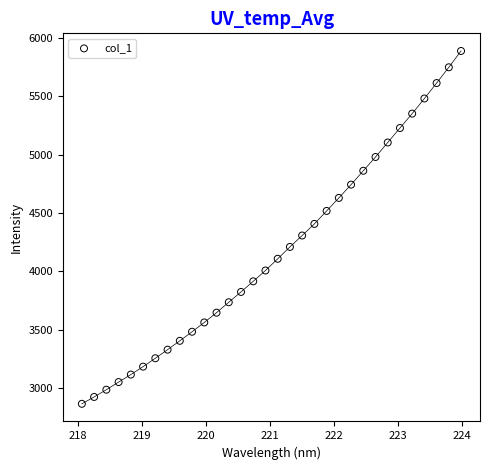

What is the range of Y values (max minus min)?

3021.0